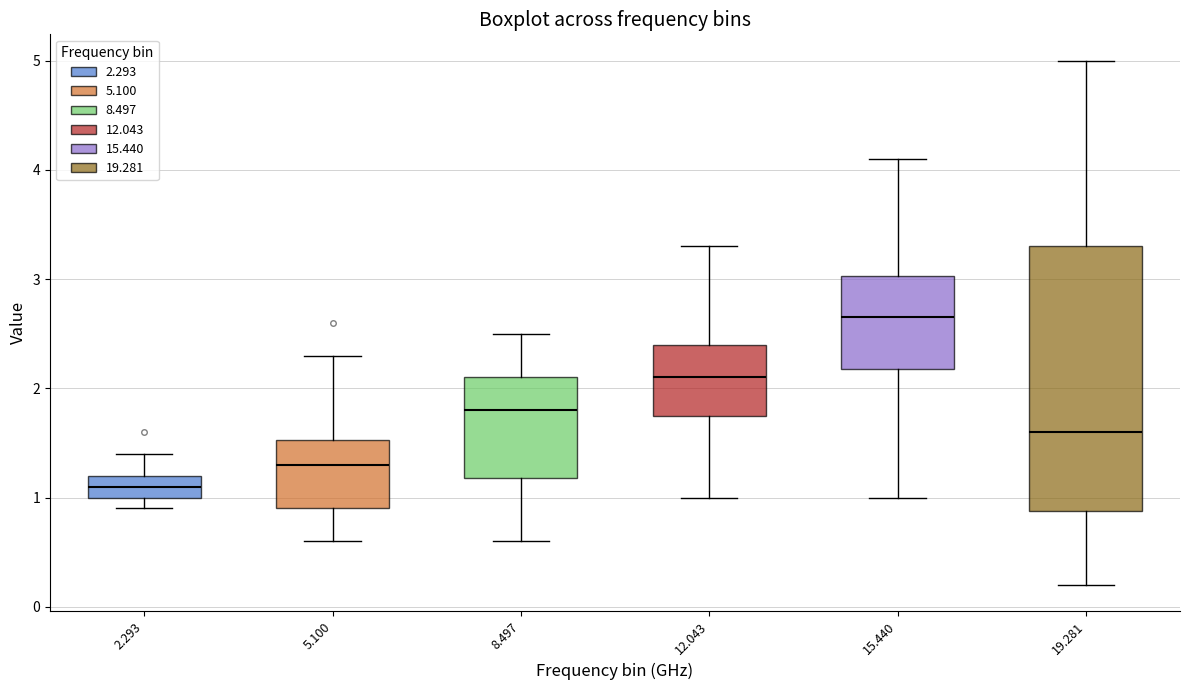

Where does the median line of the box at x = 2.293 sit on the y-axis? The values are not printed on the chart, so give them approximately, as read against the axis.

1.1